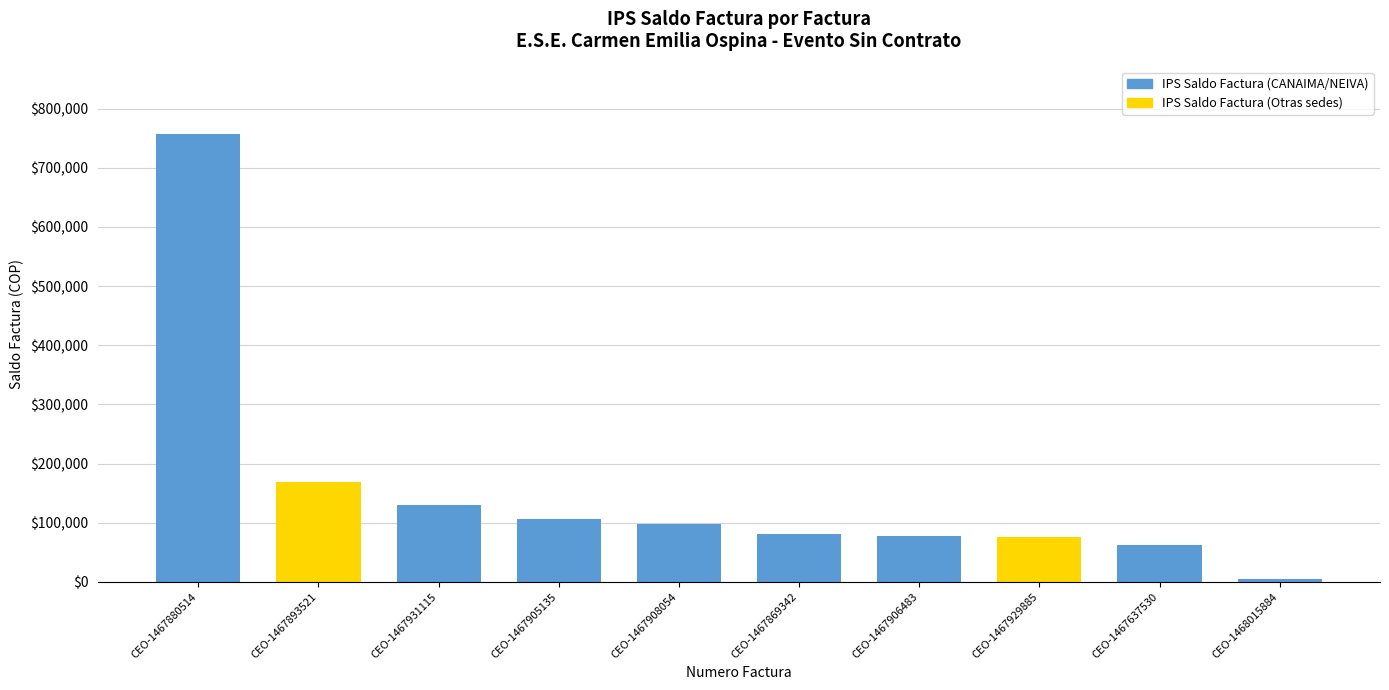

What is the approximate value at CEO-1468015884, to the nearest 50?

4950